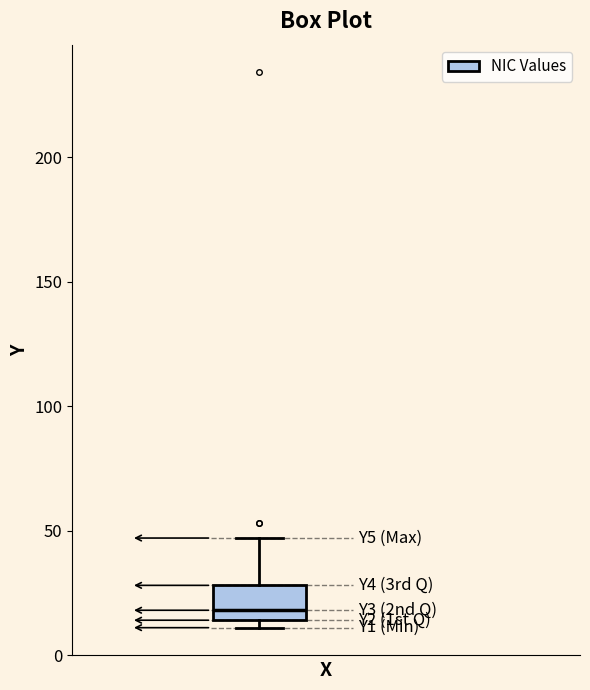

Transcribe this box plot: give where the median line is, the range the box spans, and where the two whiskers end, as read against the y-axis. The values are not printed on the chart, so give them approximately, as read against the axis.

median 20, box 15 to 30, whiskers 10 to 45